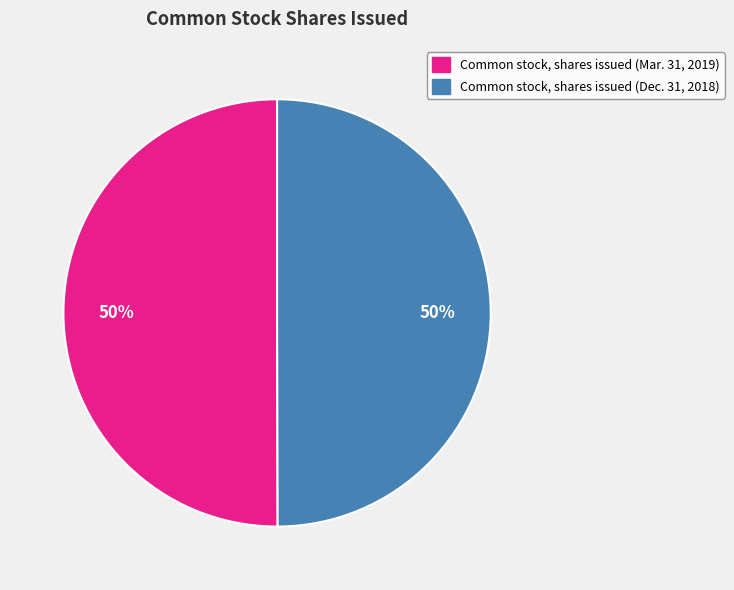

Count the number of slices in the pie.

2